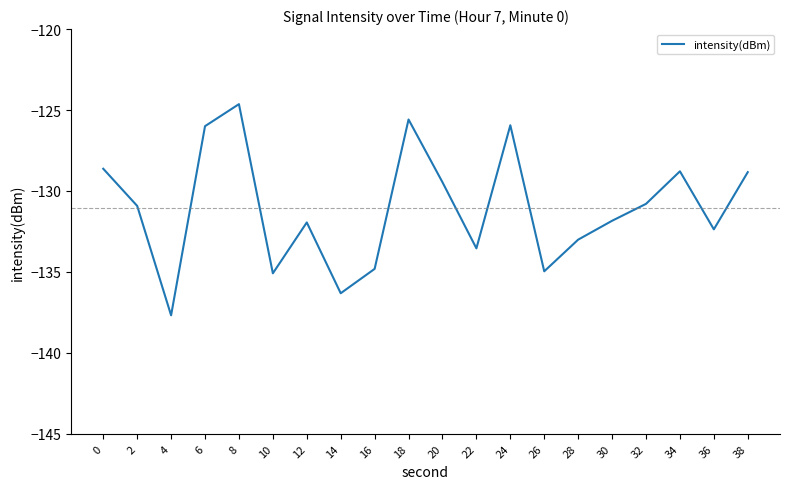

How many lines are shown in the chart?

1